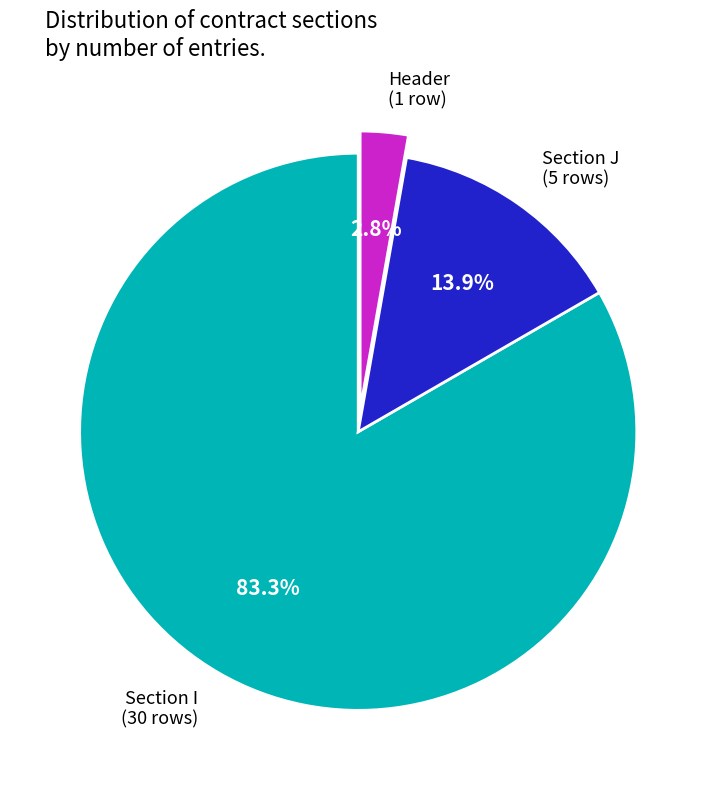

Which has a higher value, Section J (5 rows) or Section I (30 rows)?

Section I (30 rows)